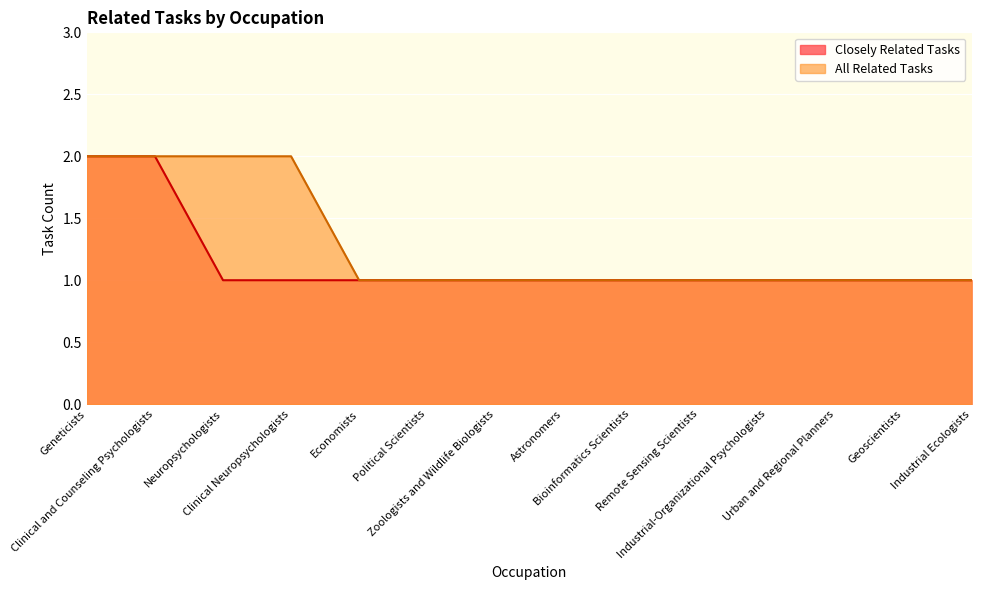

What is the label of the 4th point from the right?

Industrial-Organizational Psychologists